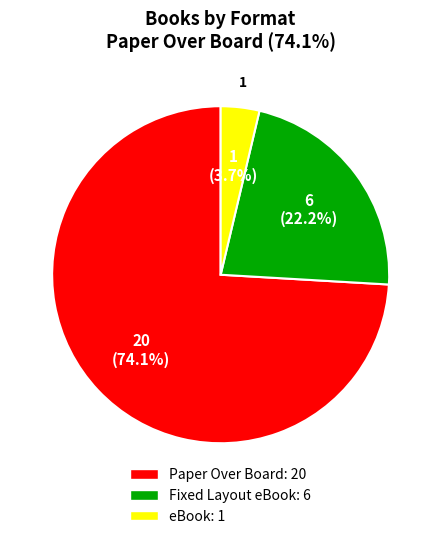

Count the number of slices in the pie.

3